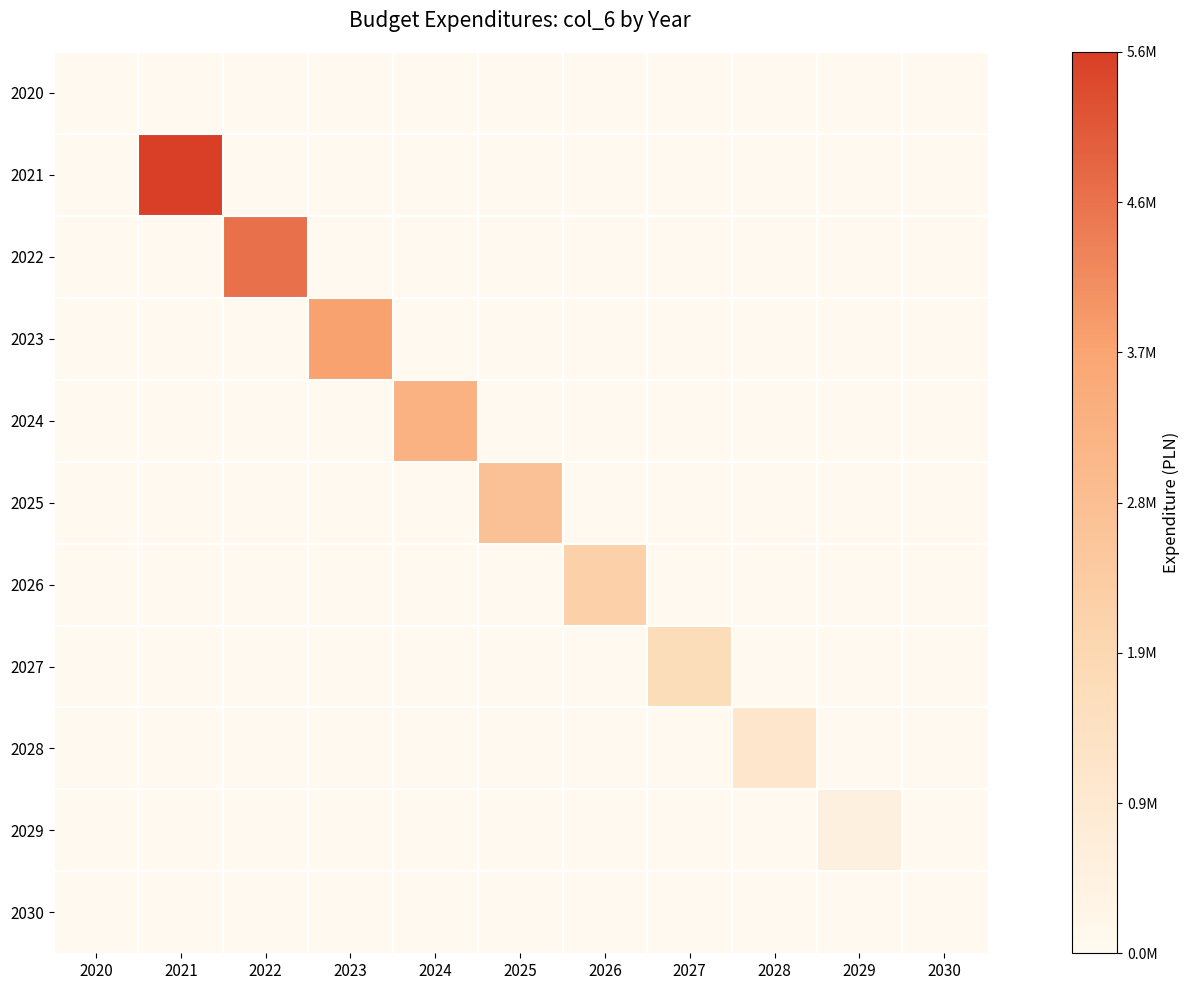

Count the number of categories in the chart.

11